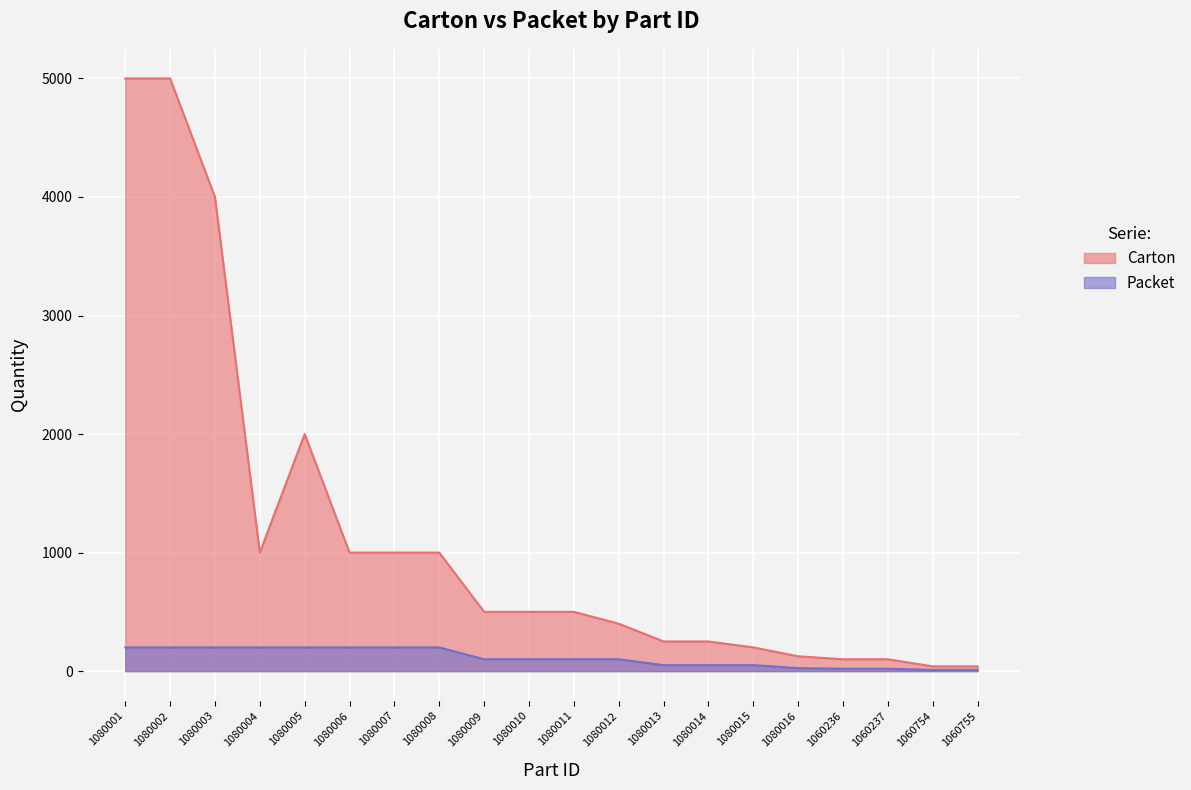

Is it true that Carton equals 1000 at 1080008?

True